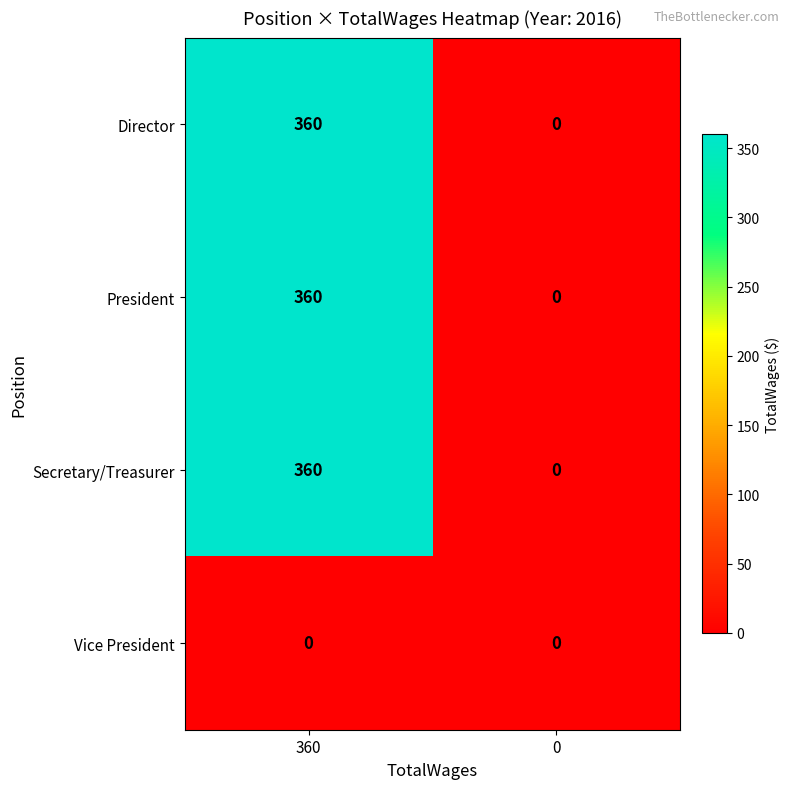

At how many categories does at least one series exceed 23?

1